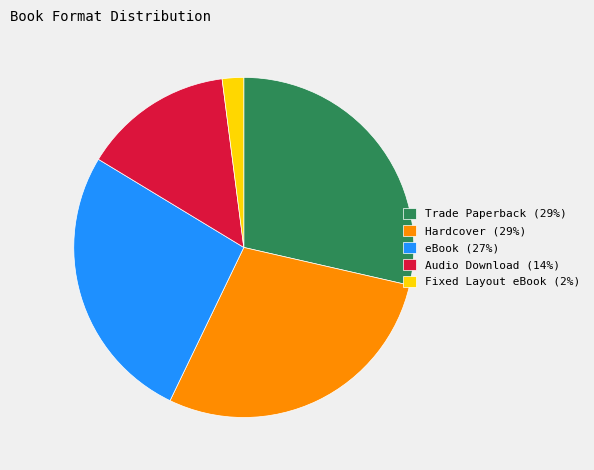

Combined, do eBook and Fixed Layout eBook account for over 50%?

No